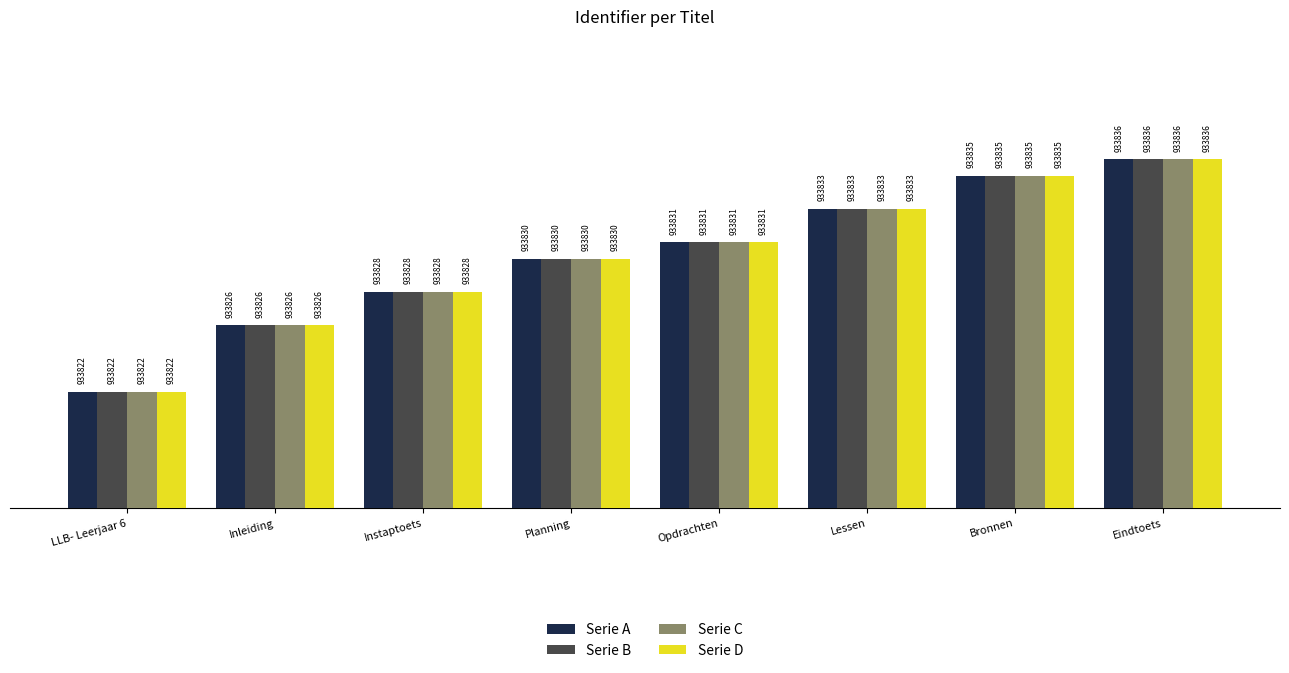

List the labels in order of Serie C value, smallest first.

LLB- Leerjaar 6, Inleiding, Instaptoets, Planning, Opdrachten, Lessen, Bronnen, Eindtoets